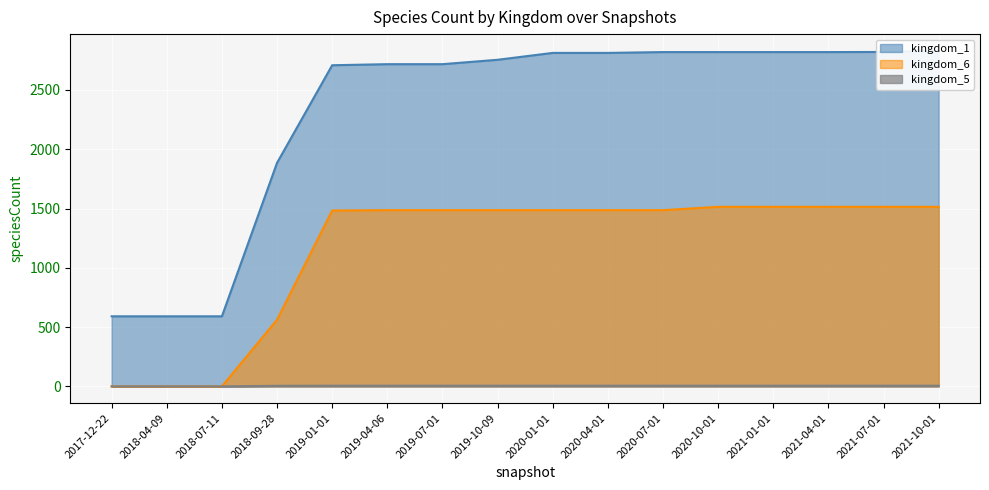

How many values in kingdom_5 are above zero?

13